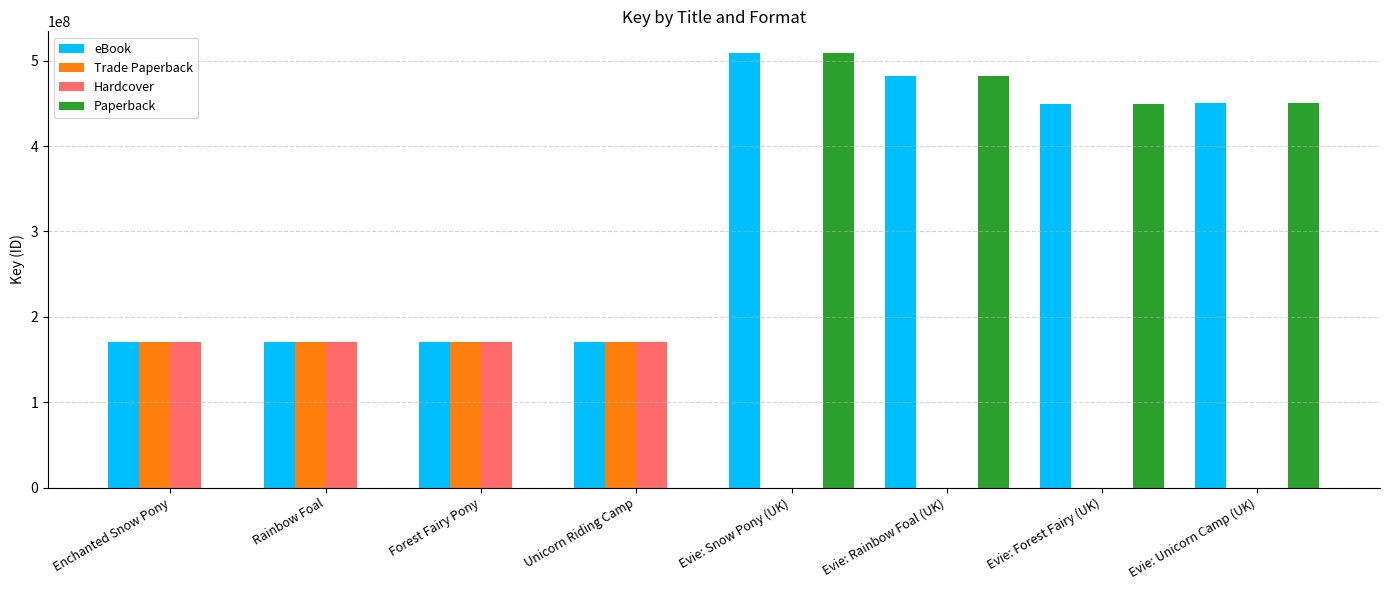

Is the value of Trade Paperback at Evie: Unicorn Camp (UK) greater than the value of eBook at Rainbow Foal?

No